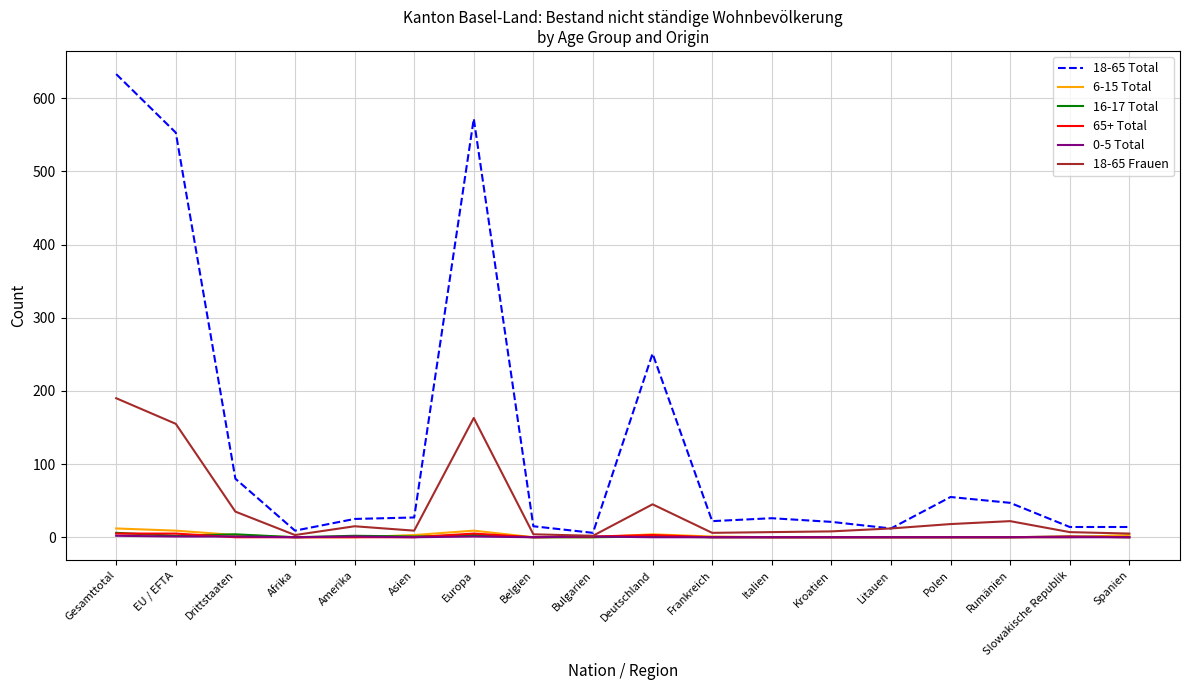

What is the maximum value shown in the chart?

633